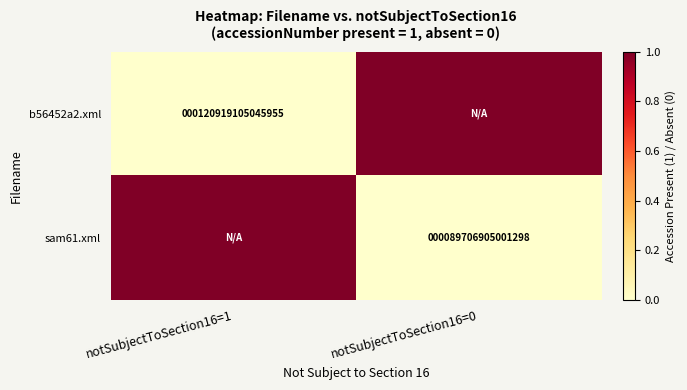

True or false: b56452a2.xml has a value of 183365744129515 at notSubjectToSection16=1.

False